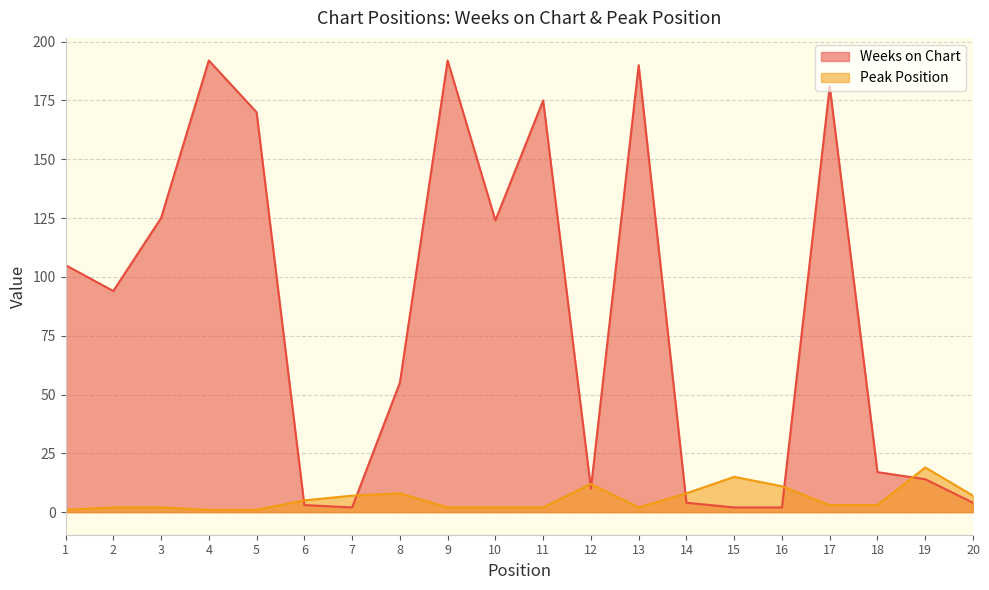

True or false: Weeks on Chart and Peak Position intersect in this chart.

True